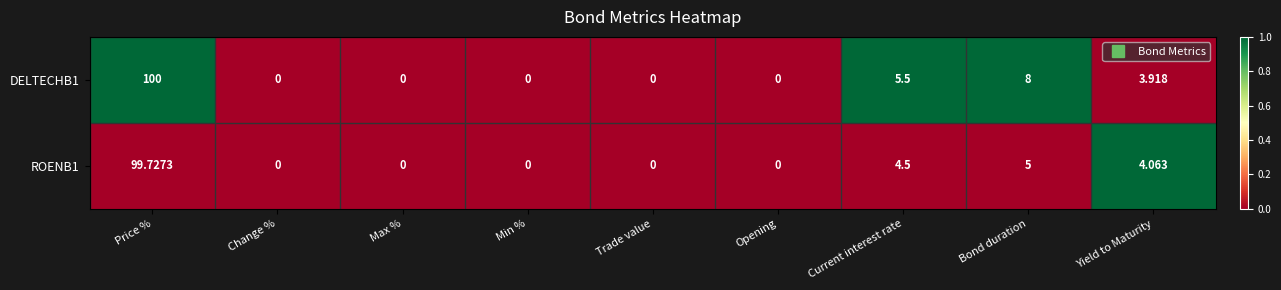

List the series in order of their peak value, highest first.

DELTECHB1, ROENB1